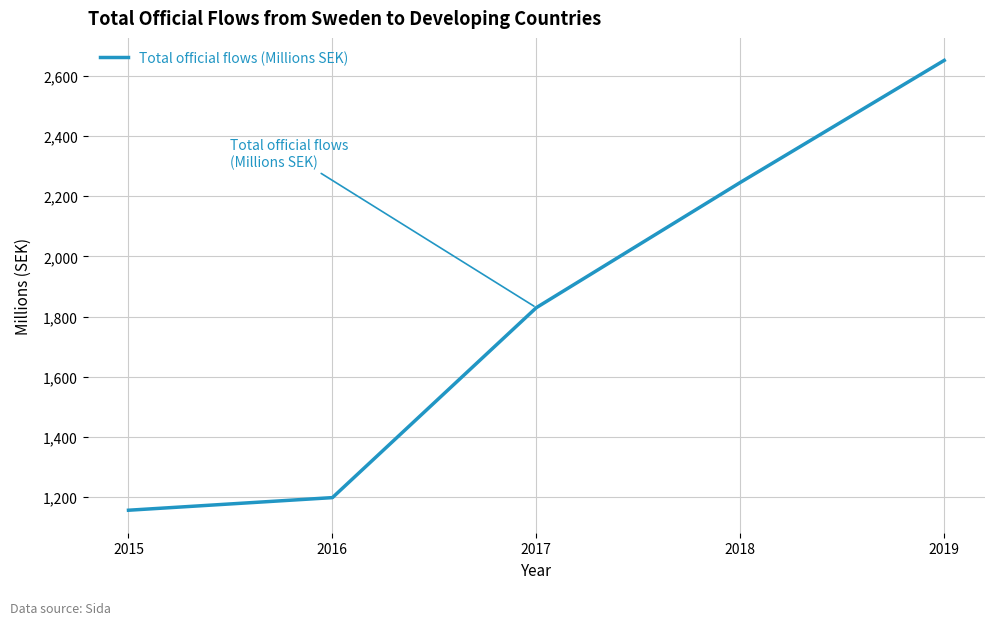

Reading left to right, list all the values displayed in this chart.

1156.8	1198.7	1829.9	2245.9	2651.5